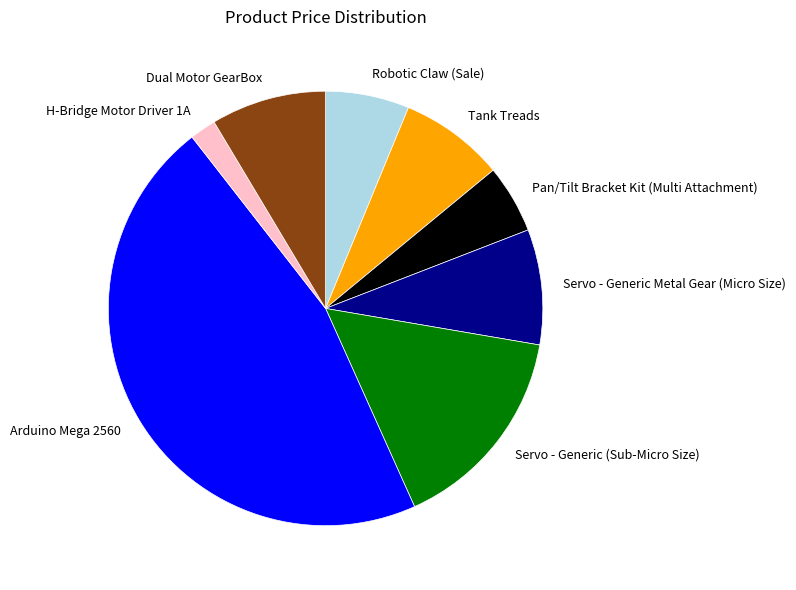

Does Arduino Mega 2560 account for over 50% of the chart?

No